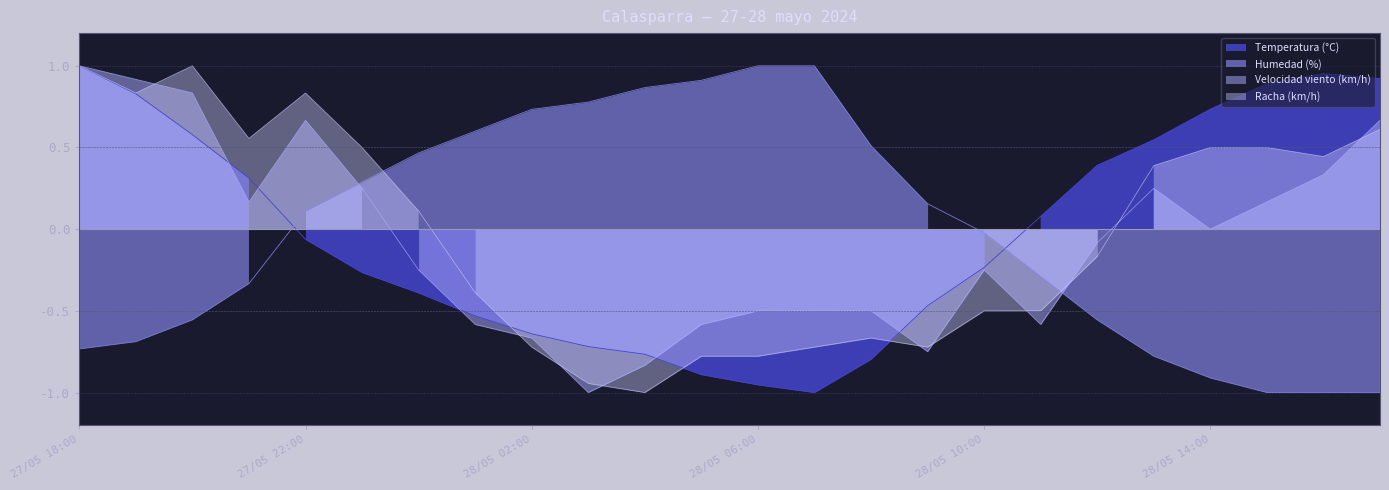

Reading left to right, transcribe all the data shown in this chart.

Temperatura (°C): 1.0	0.8	0.6	0.3	-0.1	-0.3	-0.4	-0.5	-0.6	-0.7	-0.8	-0.9	-1.0	-1.0	-0.8	-0.5	-0.2	0.1	0.4	0.5	0.7	0.9	1.0	0.9
Humedad (%): -0.7	-0.7	-0.6	-0.3	0.1	0.3	0.5	0.6	0.7	0.8	0.9	0.9	1.0	1.0	0.5	0.2	-0.0	-0.3	-0.6	-0.8	-0.9	-1.0	-1.0	-1.0
Velocidad viento (km/h): 1.0	0.9	0.8	0.2	0.7	0.2	-0.2	-0.6	-0.7	-1.0	-0.8	-0.6	-0.5	-0.5	-0.5	-0.8	-0.2	-0.6	-0.1	0.2	0.0	0.2	0.3	0.7
Racha (km/h): 1.0	0.8	1.0	0.6	0.8	0.5	0.1	-0.4	-0.7	-0.9	-1.0	-0.8	-0.8	-0.7	-0.7	-0.7	-0.5	-0.5	-0.2	0.4	0.5	0.5	0.4	0.6